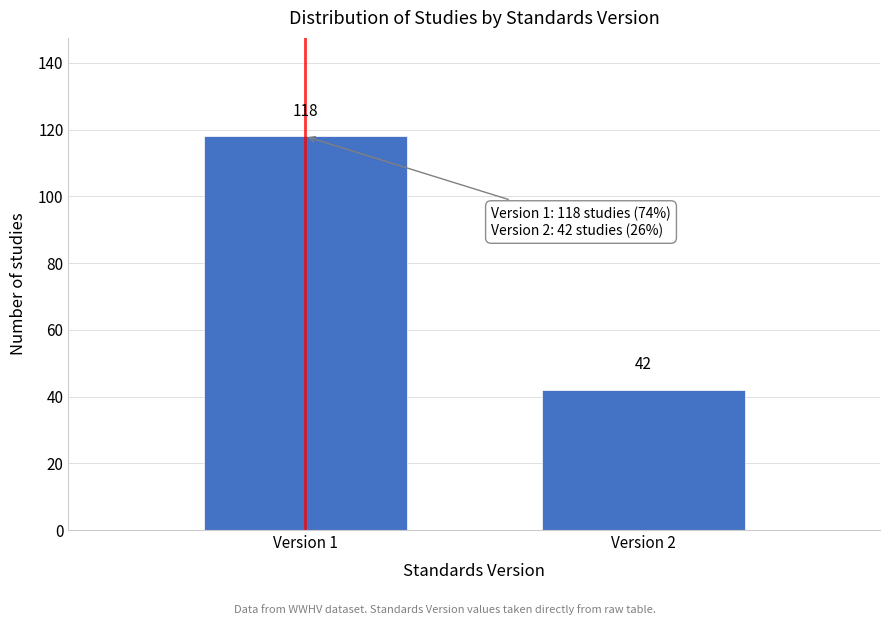

Reading left to right, list all the values displayed in this chart.

Version 1=118	Version 2=42